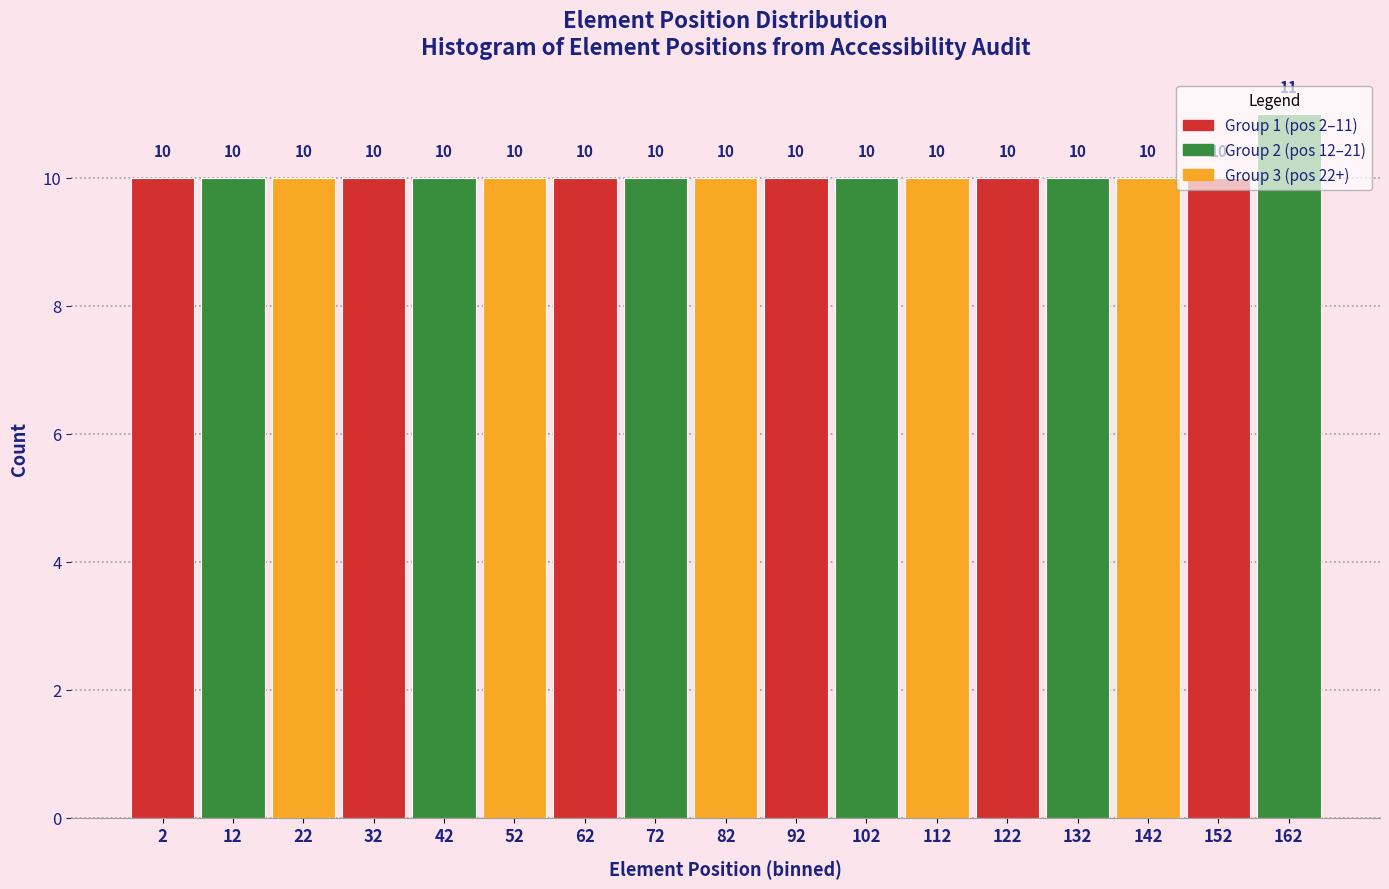

What is the value of the 9th bar from the left?

10